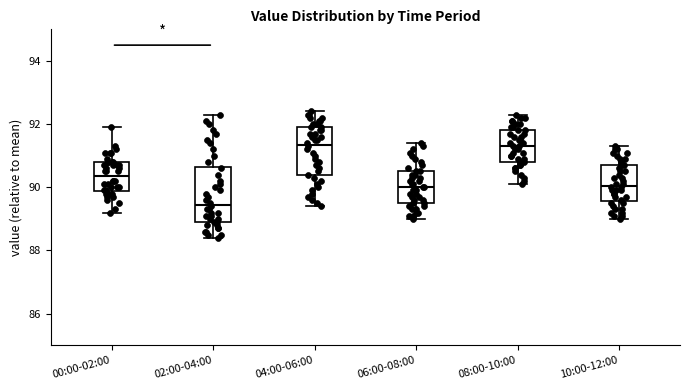

Reading left to right, read every box against the y-axis: the position of its median line, the range the box covers, and the ends of its whiskers. The values are not printed on the chart, so give them approximately, as read against the axis.

00:00-02:00: median 90.4, box 89.8 to 90.8, whiskers 89.2 to 92.0
02:00-04:00: median 89.4, box 89.0 to 90.6, whiskers 88.4 to 92.4
04:00-06:00: median 91.4, box 90.4 to 92.0, whiskers 89.4 to 92.4
06:00-08:00: median 90.0, box 89.6 to 90.6, whiskers 89.0 to 91.4
08:00-10:00: median 91.4, box 90.8 to 91.8, whiskers 90.2 to 92.4
10:00-12:00: median 90.0, box 89.6 to 90.8, whiskers 89.0 to 91.4